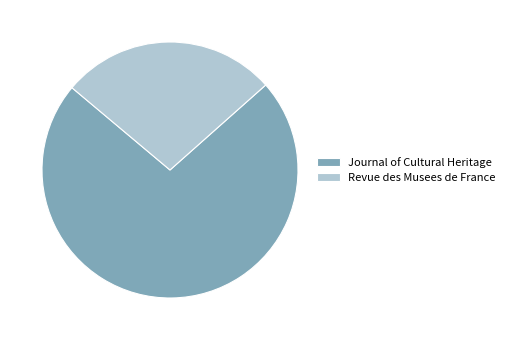

Does any single category account for the majority?

Yes